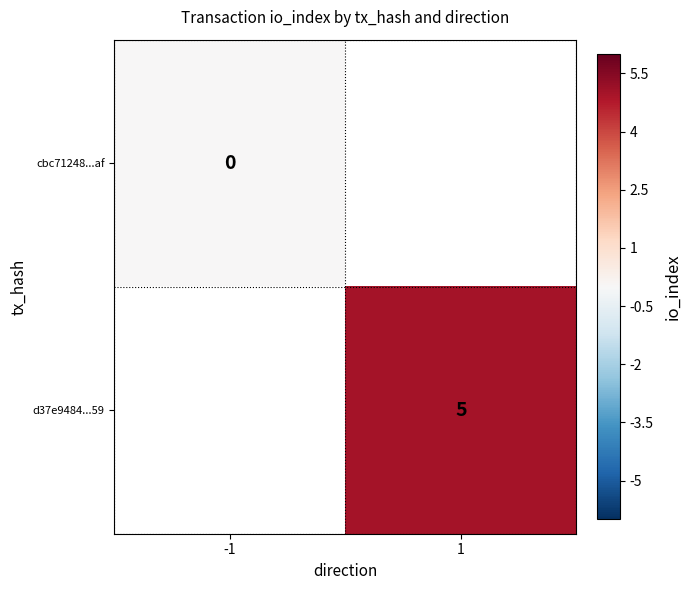

Is it true that d37e9484...59 equals 8 at 1?

False